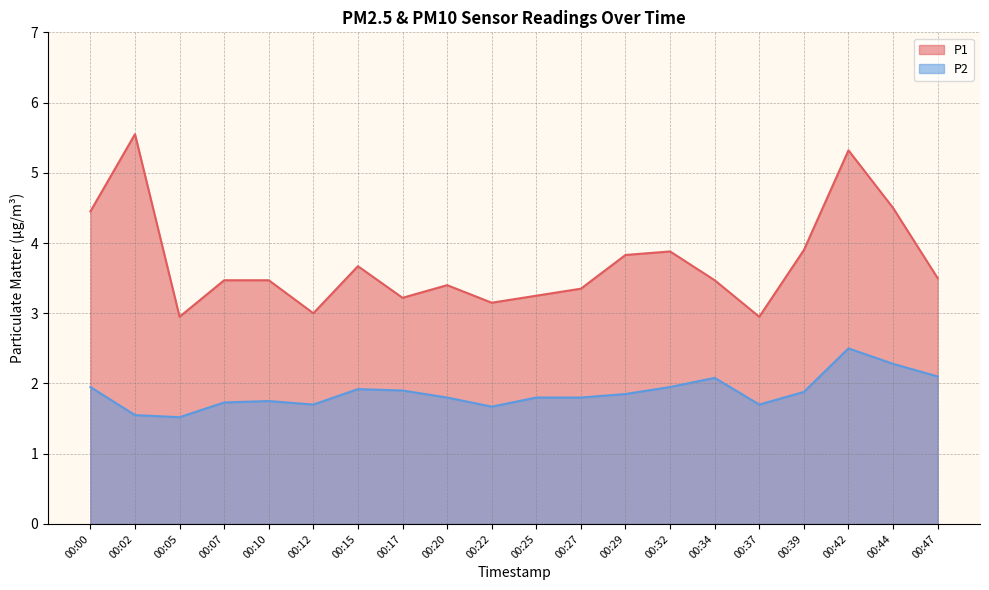

Is it true that P1 equals 2.0 at 00:47?

False